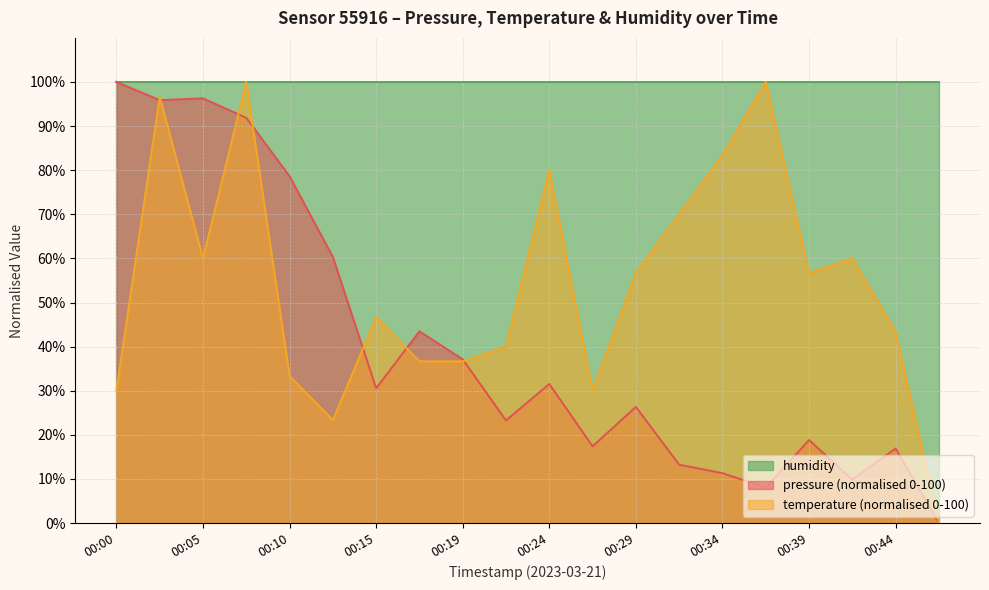

What is the difference between the pressure values at 00:42 and 00:00?

90.1